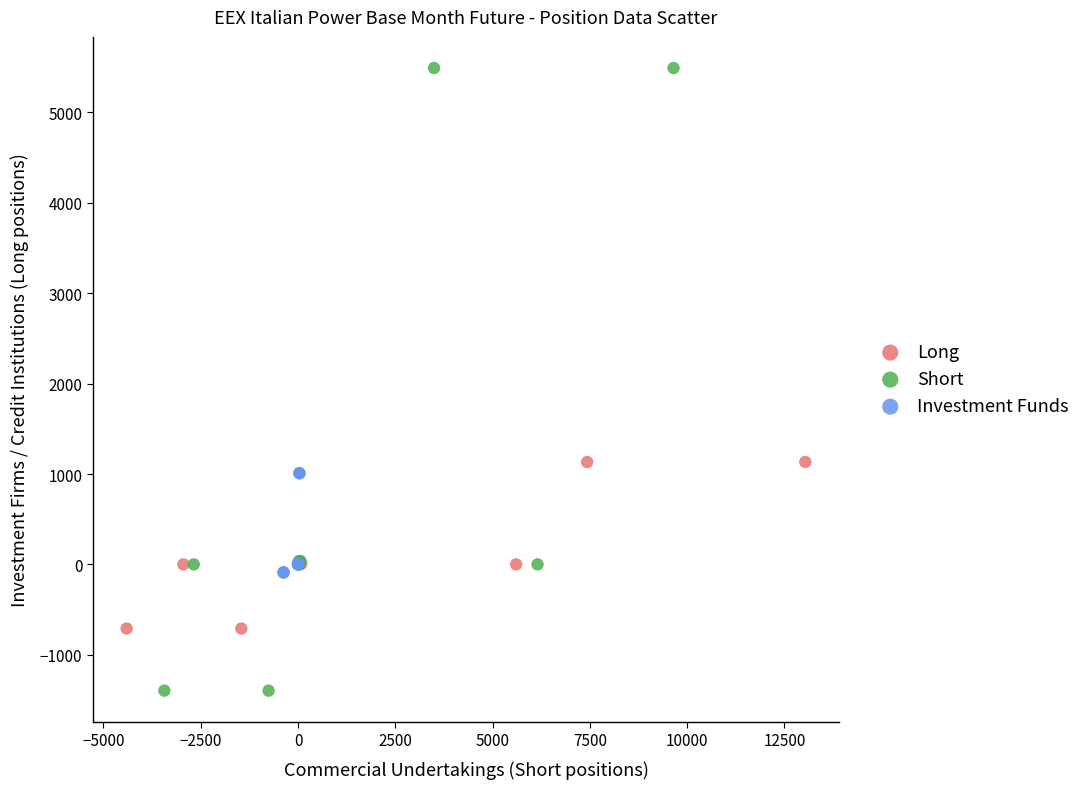

Which series contains the highest Y value?

Short